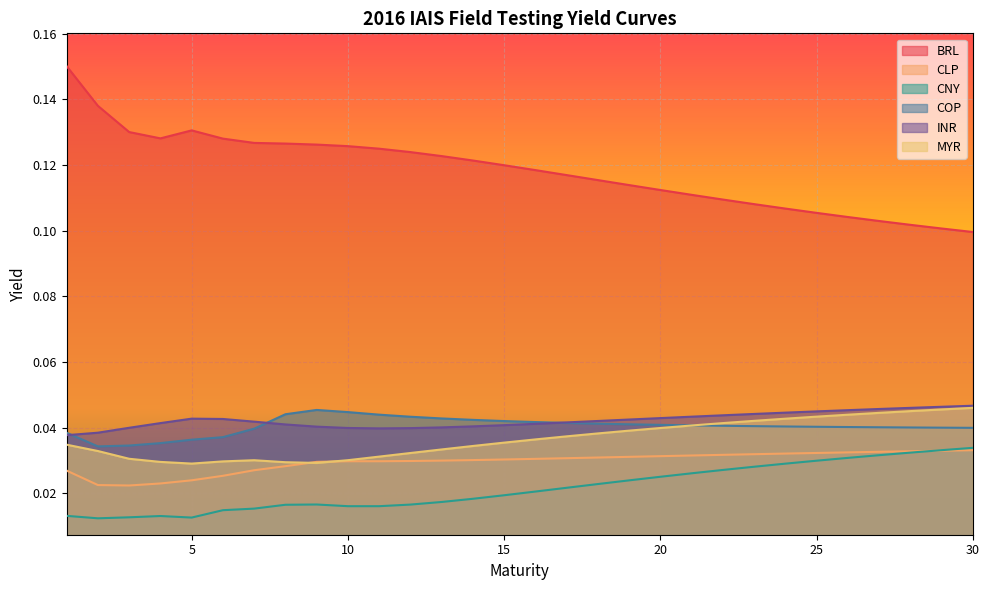

List the series in order of their peak value, highest first.

BRL, INR, MYR, COP, CNY, CLP